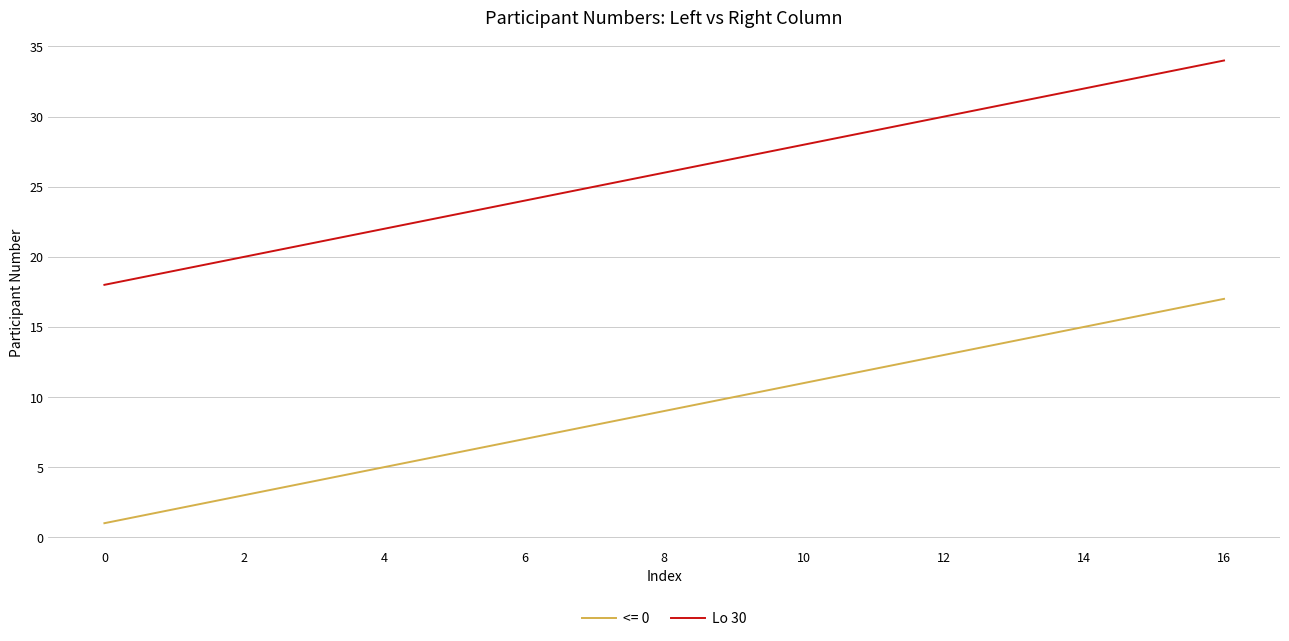

What is the minimum value shown in the chart?

1